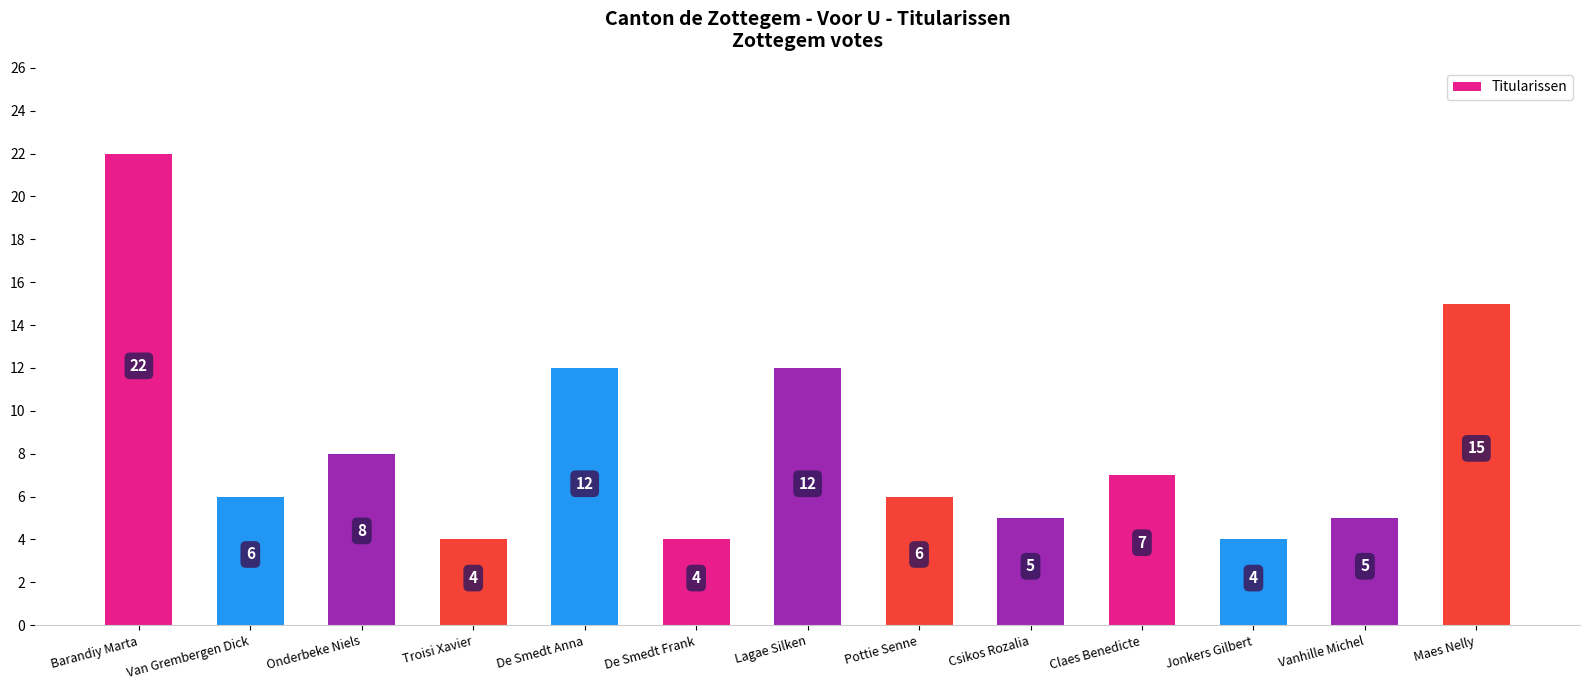

What is the approximate value at Barandiy Marta?

22